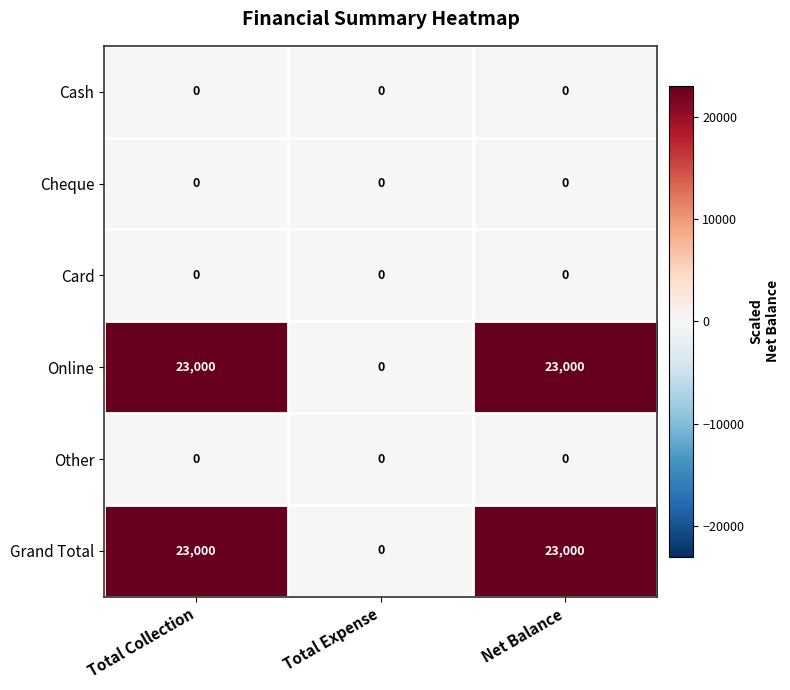

Is the value of Cash at Total Collection greater than the value of Grand Total at Total Collection?

No